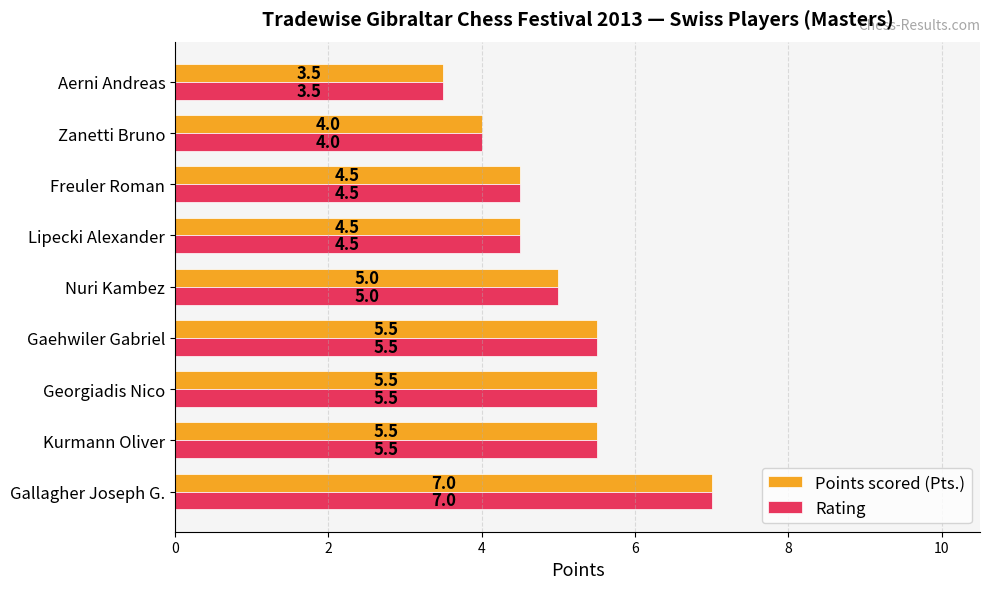

The value of Points scored (Pts.) at Georgiadis Nico is 5.5. True or false?

True